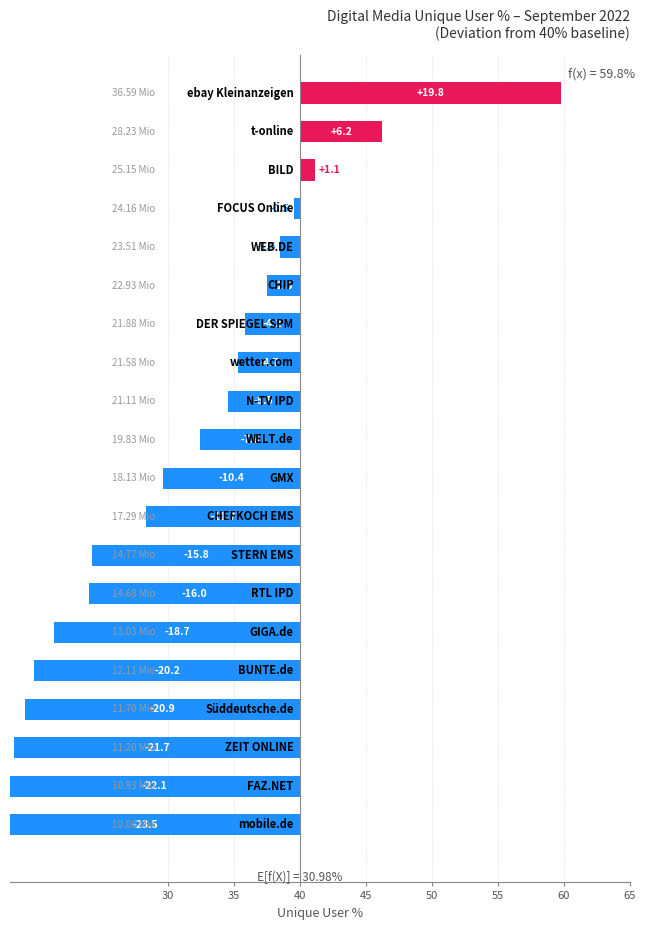

What is the approximate value at 30?

-23.5